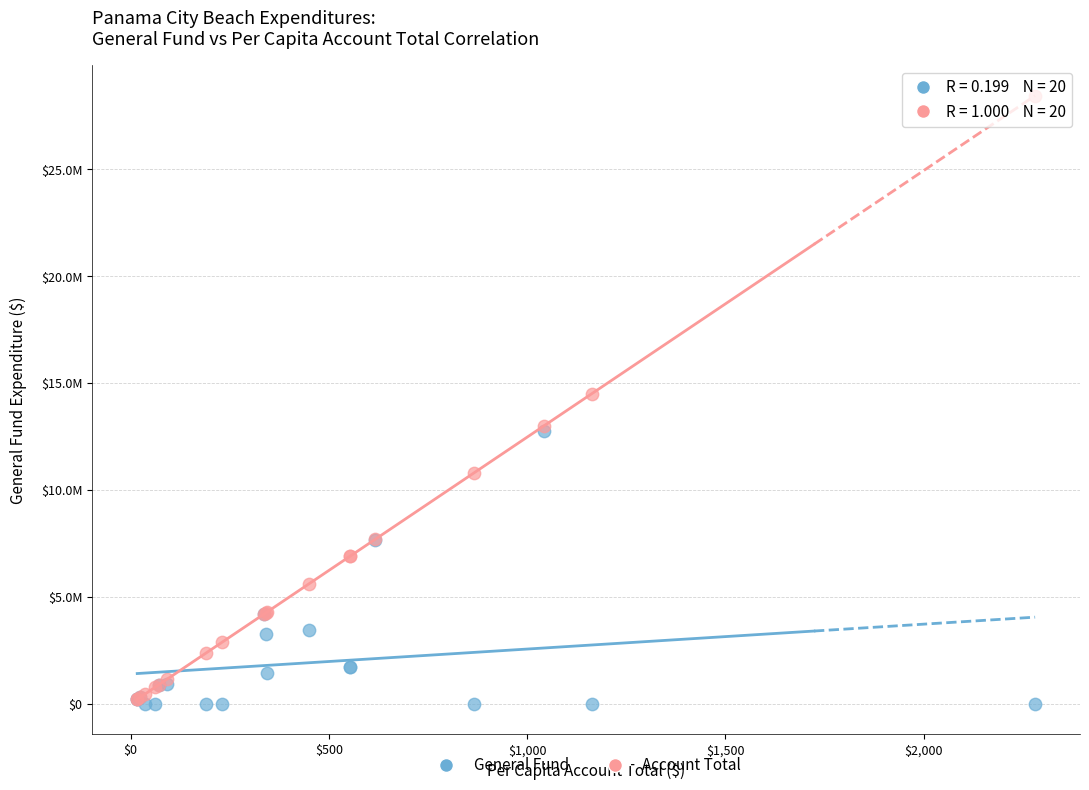

What are all the series names shown in the legend?

General Fund, Account Total